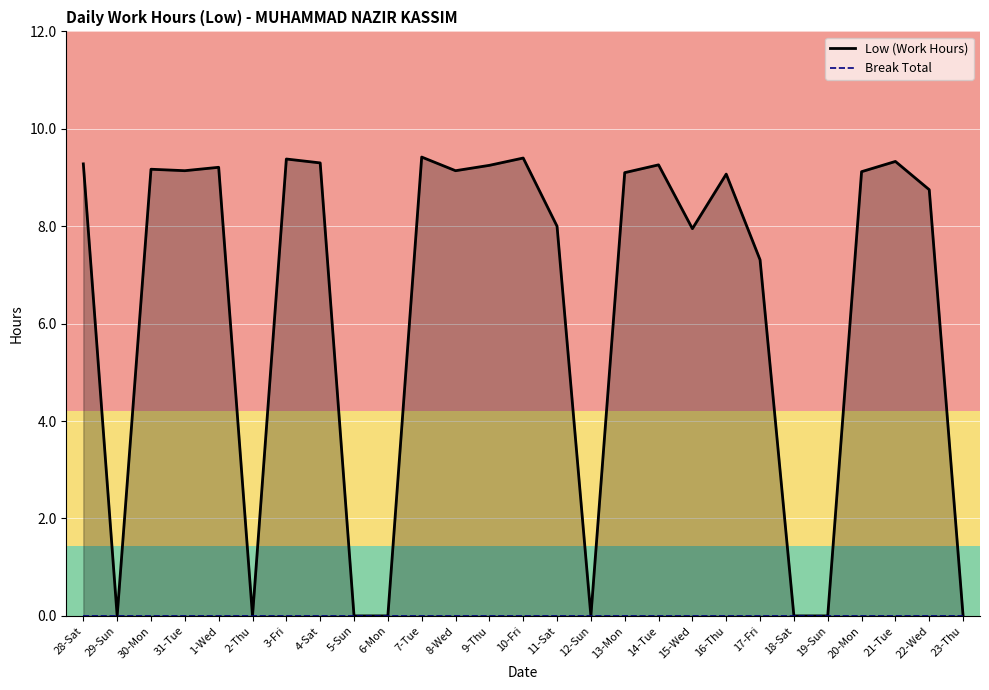

Does the chart display data point markers on the line(s)?

No